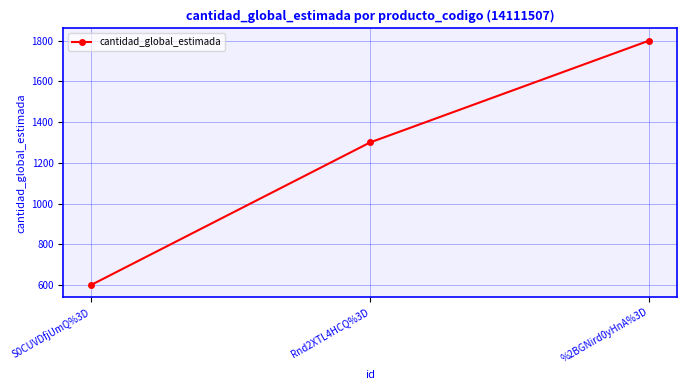

Which category has the highest value across all series?

%2BGNird0yHnA%3D